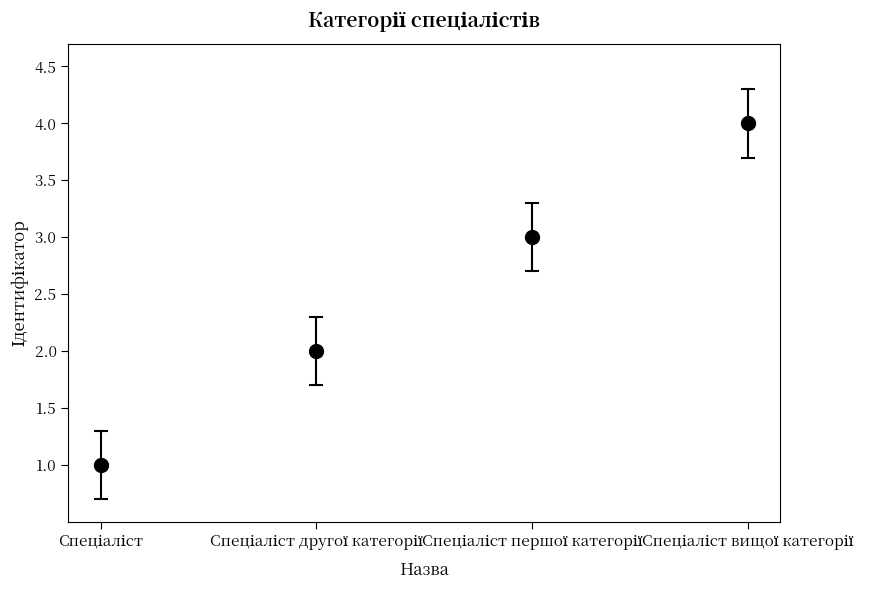

What is the sum of all values?

10